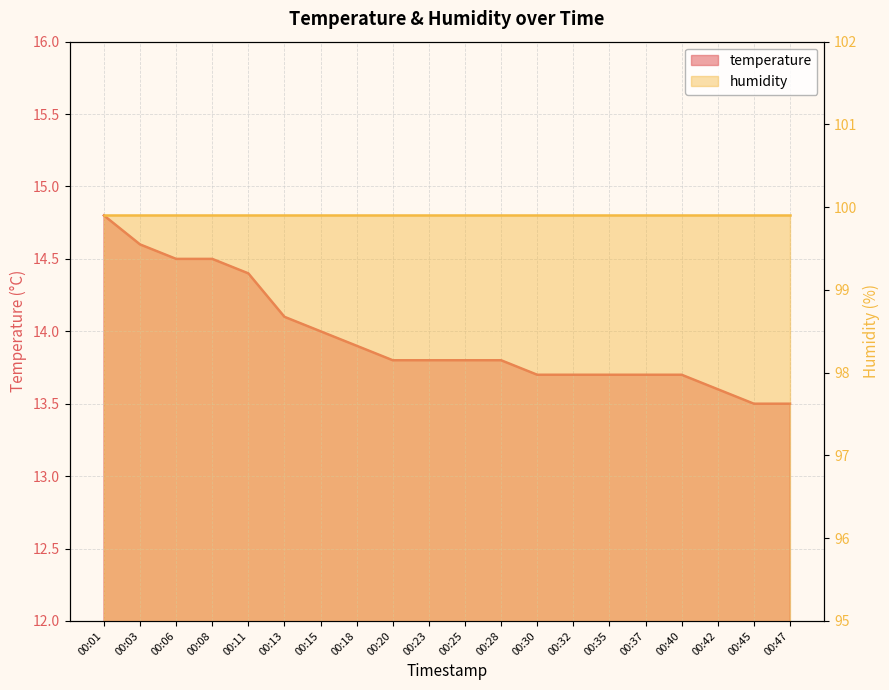

Read the value at 00:37.

13.7